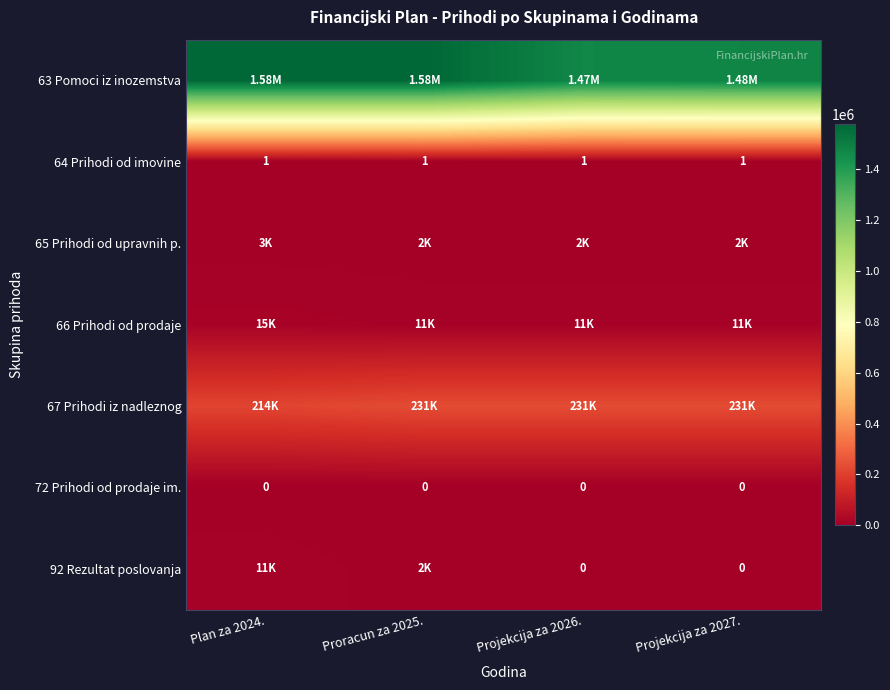

How many data points does each series have?

4